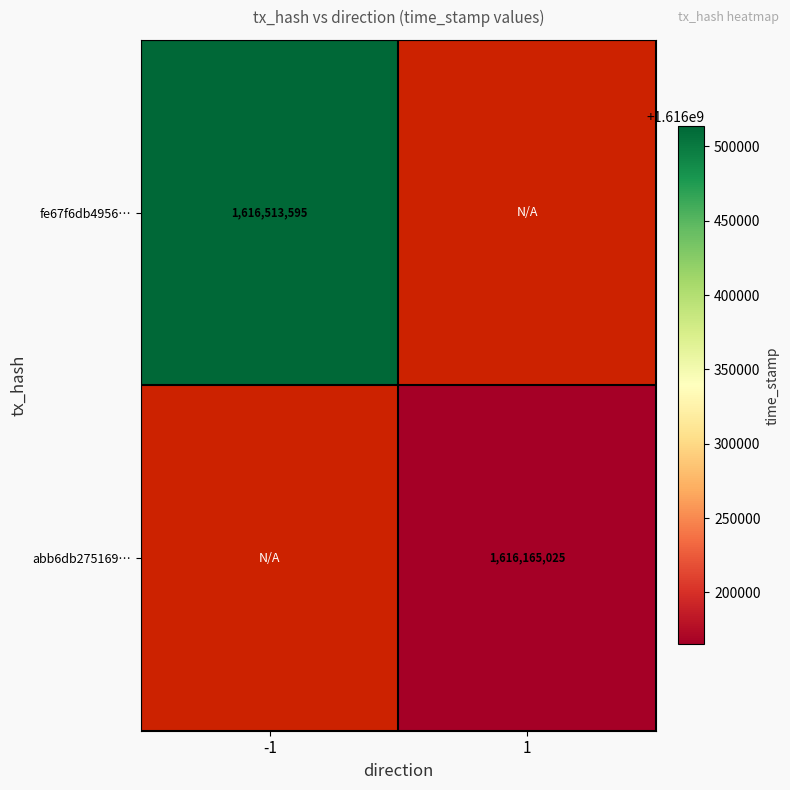

At how many categories does at least one series exceed 1616352288?

1